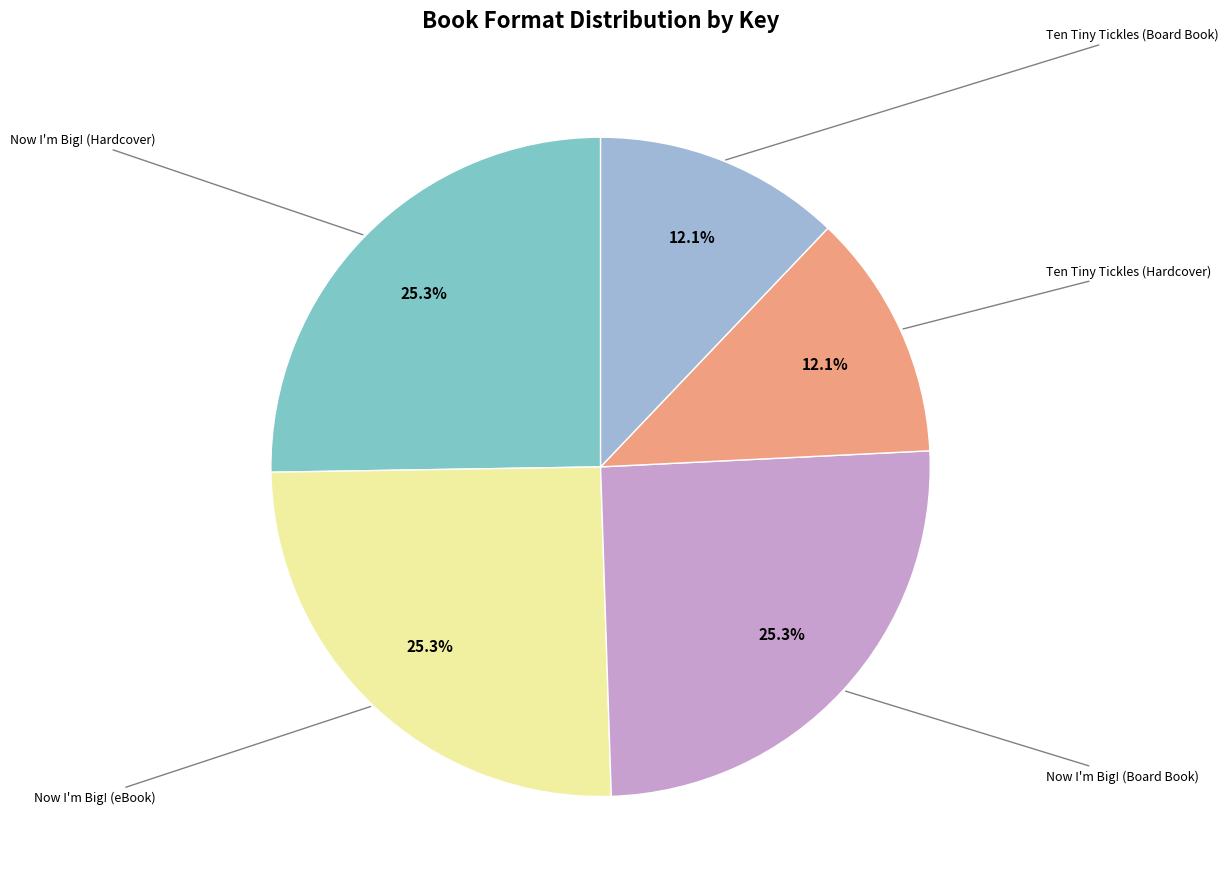

Is there a majority slice in this chart?

No